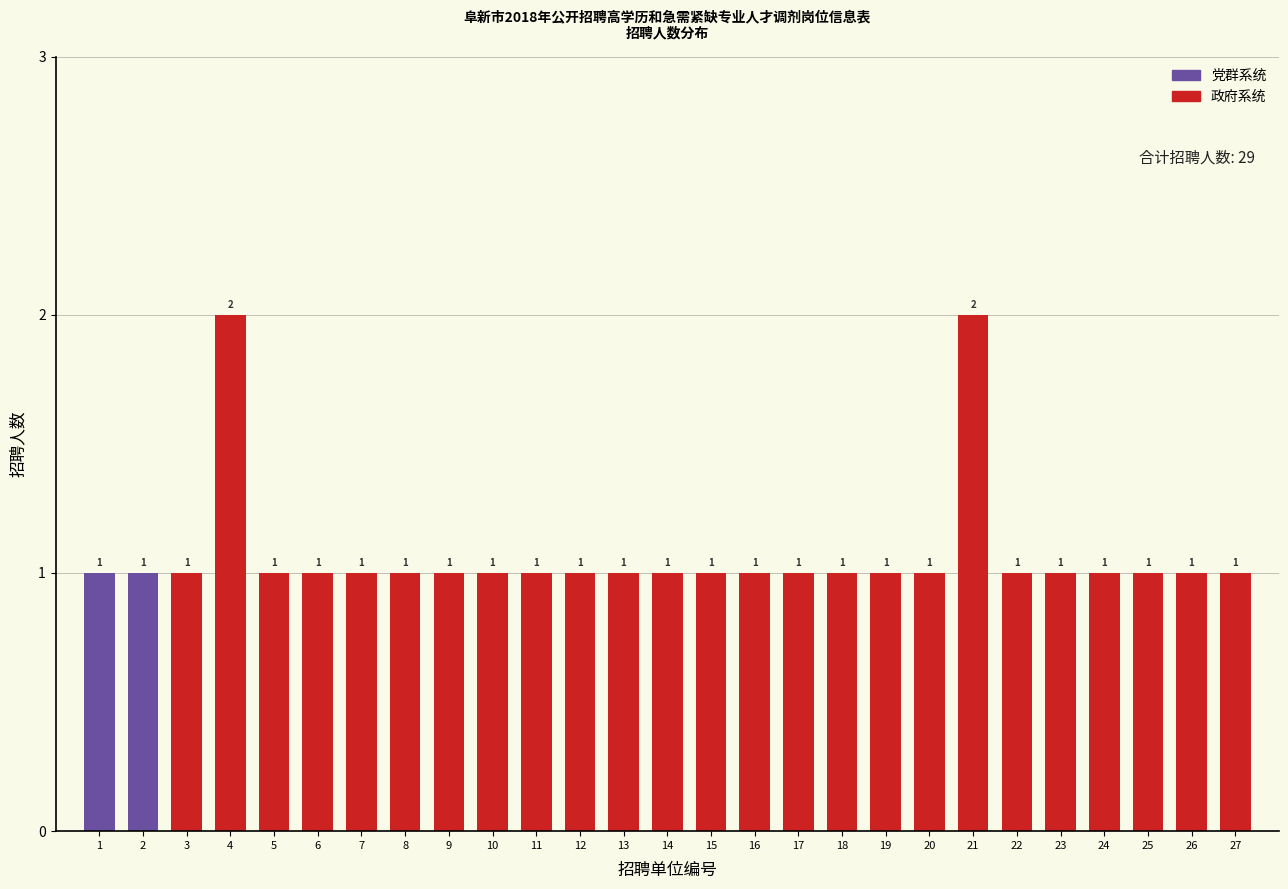

Reading left to right, list all the values displayed in this chart.

1=1	2=1	3=1	4=2	5=1	6=1	7=1	8=1	9=1	10=1	11=1	12=1	13=1	14=1	15=1	16=1	17=1	18=1	19=1	20=1	21=2	22=1	23=1	24=1	25=1	26=1	27=1